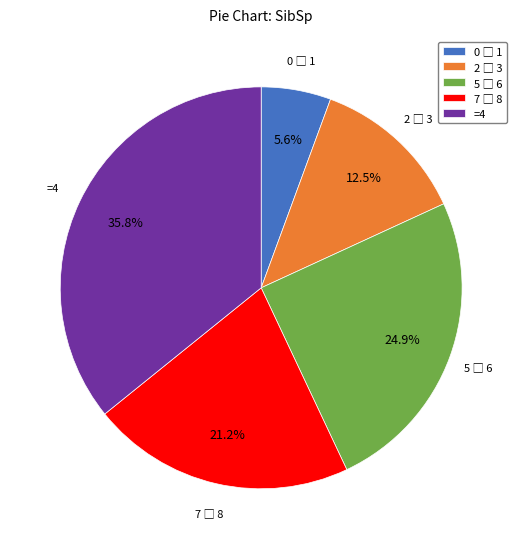

What is the largest slice in the pie chart?

=4